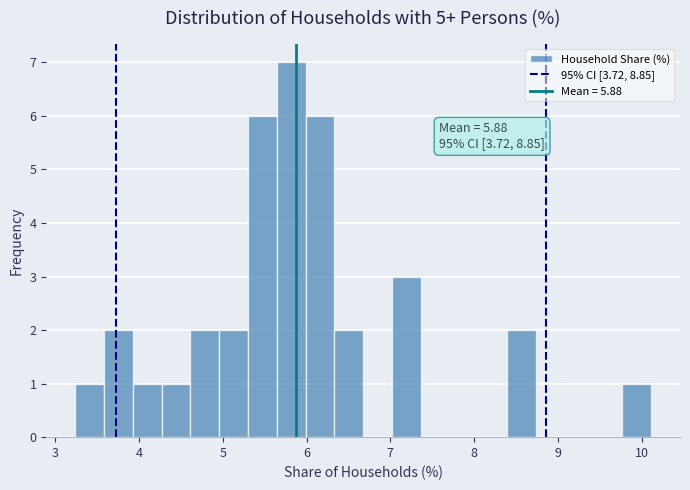

Read against the x-axis, roughly where is the centre of the tallest bar?

5.8